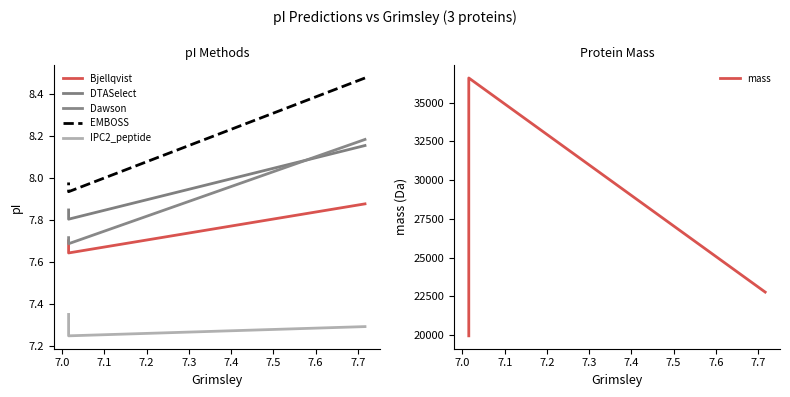

What is the average value of the mass series?

26435.5